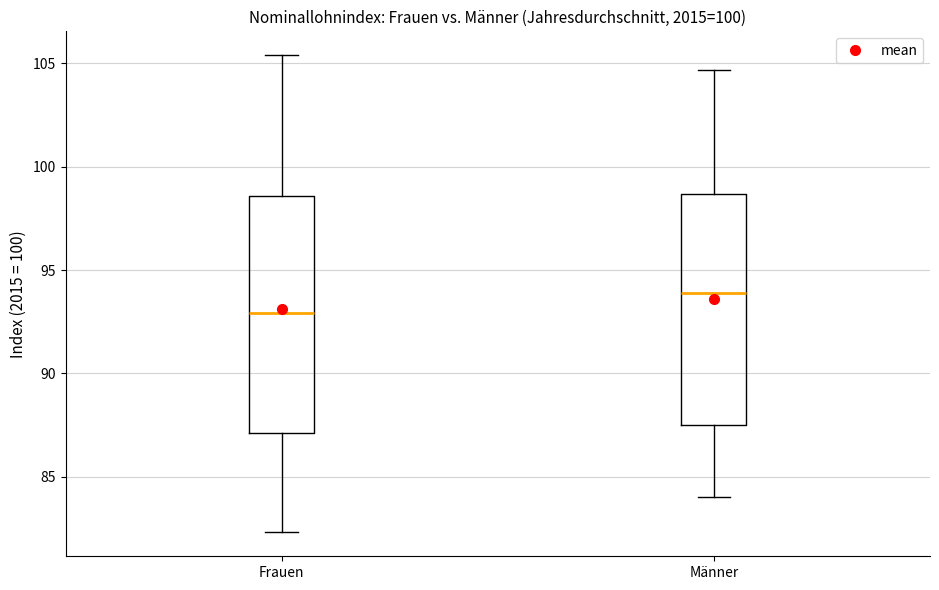

Reading left to right, read every box against the y-axis: the position of its median line, the range the box covers, and the ends of its whiskers. The values are not printed on the chart, so give them approximately, as read against the axis.

Frauen: median 93.0, box 87.0 to 98.5, whiskers 82.5 to 105.5
Männer: median 94.0, box 87.5 to 98.5, whiskers 84.0 to 104.5